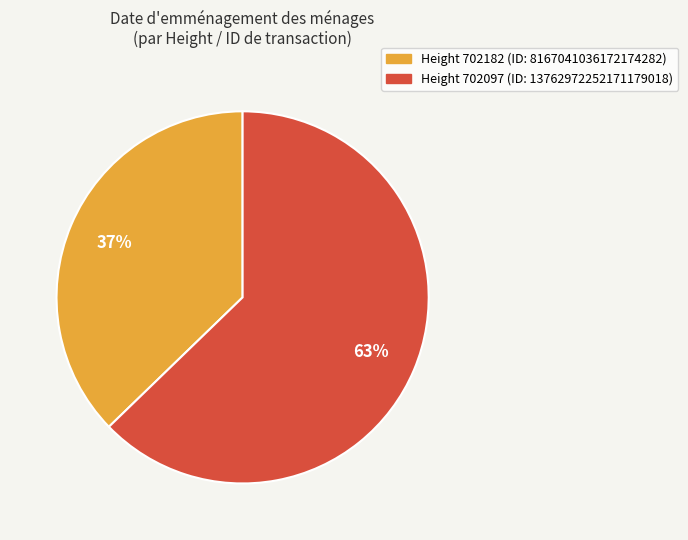

To the nearest percent, what portion does Height 702182 (ID: 8167041036172174282) represent?

37%